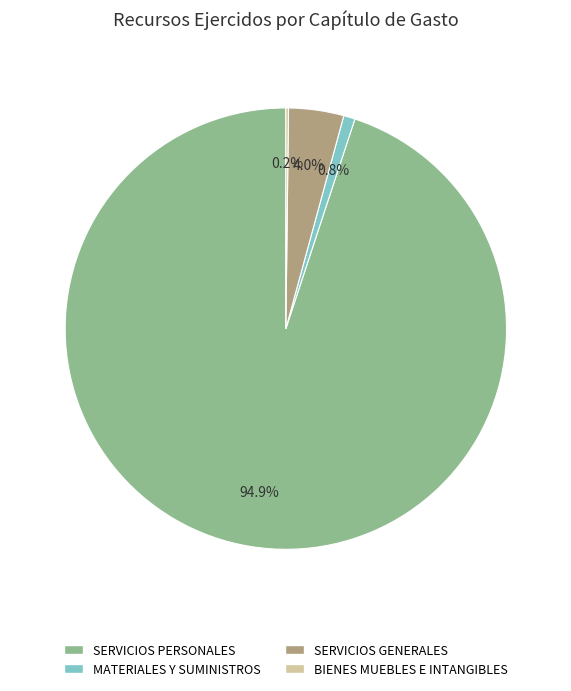

What is the majority slice?

SERVICIOS PERSONALES